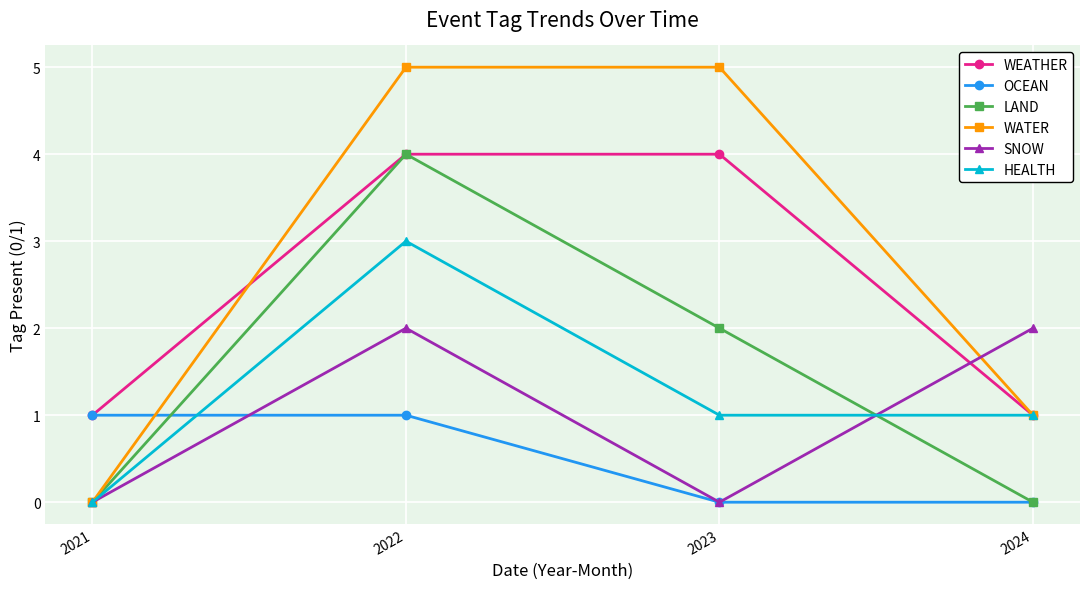

How many data points in WEATHER are less than 4?

2